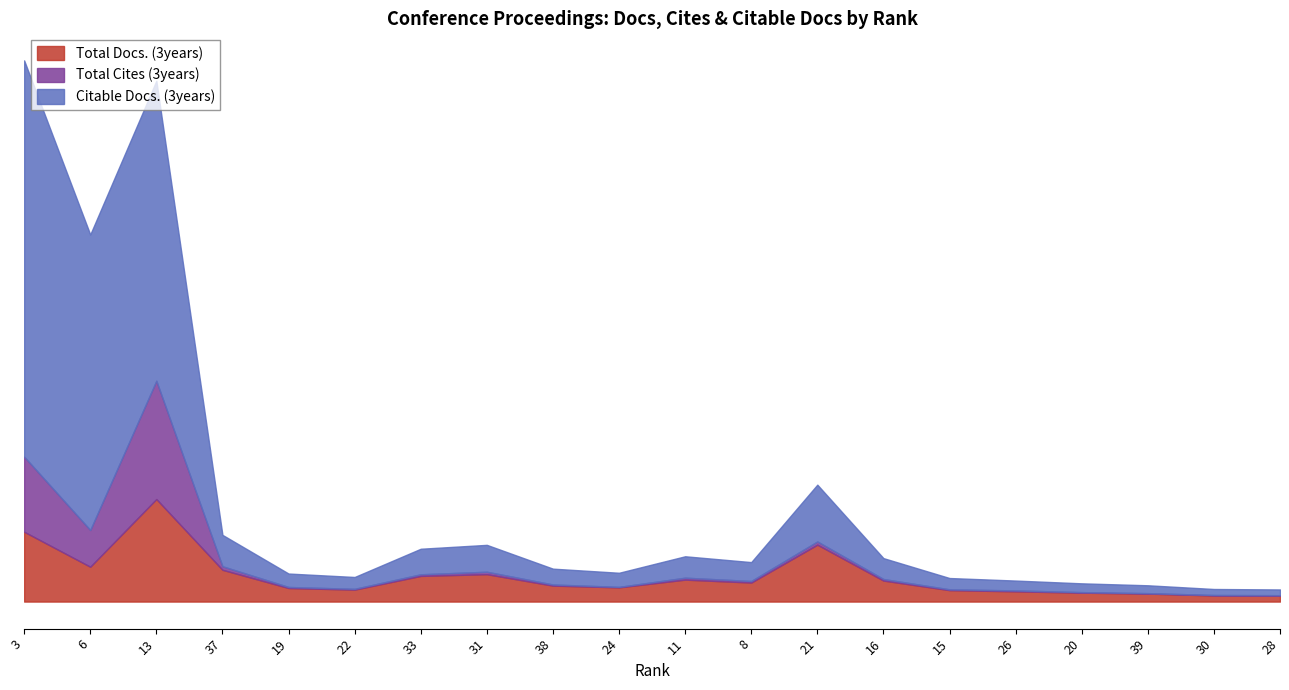

What is the sum of the Total Docs. (3years) values at 33 and 8?

336